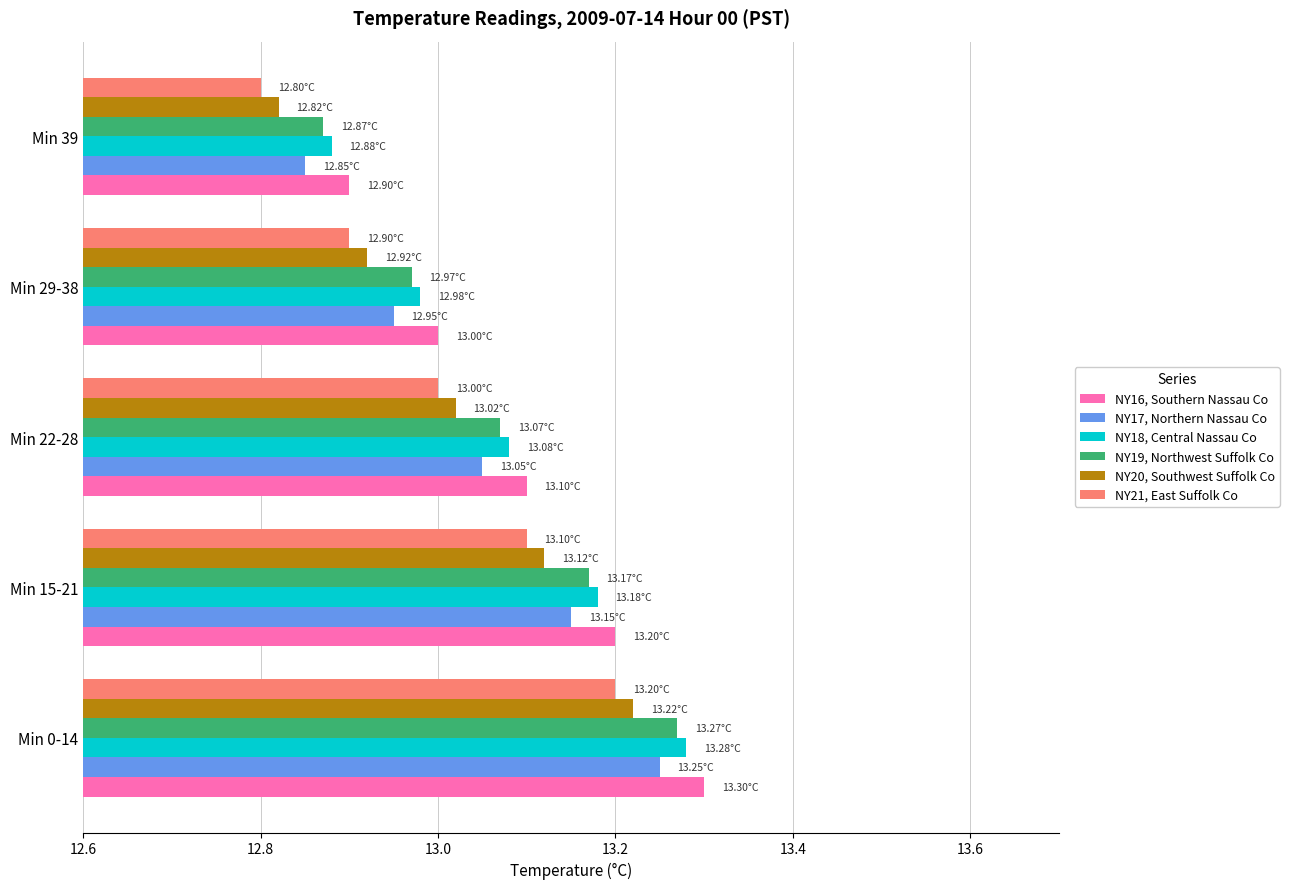

What is the total value across all series at Min 0-14?

79.5